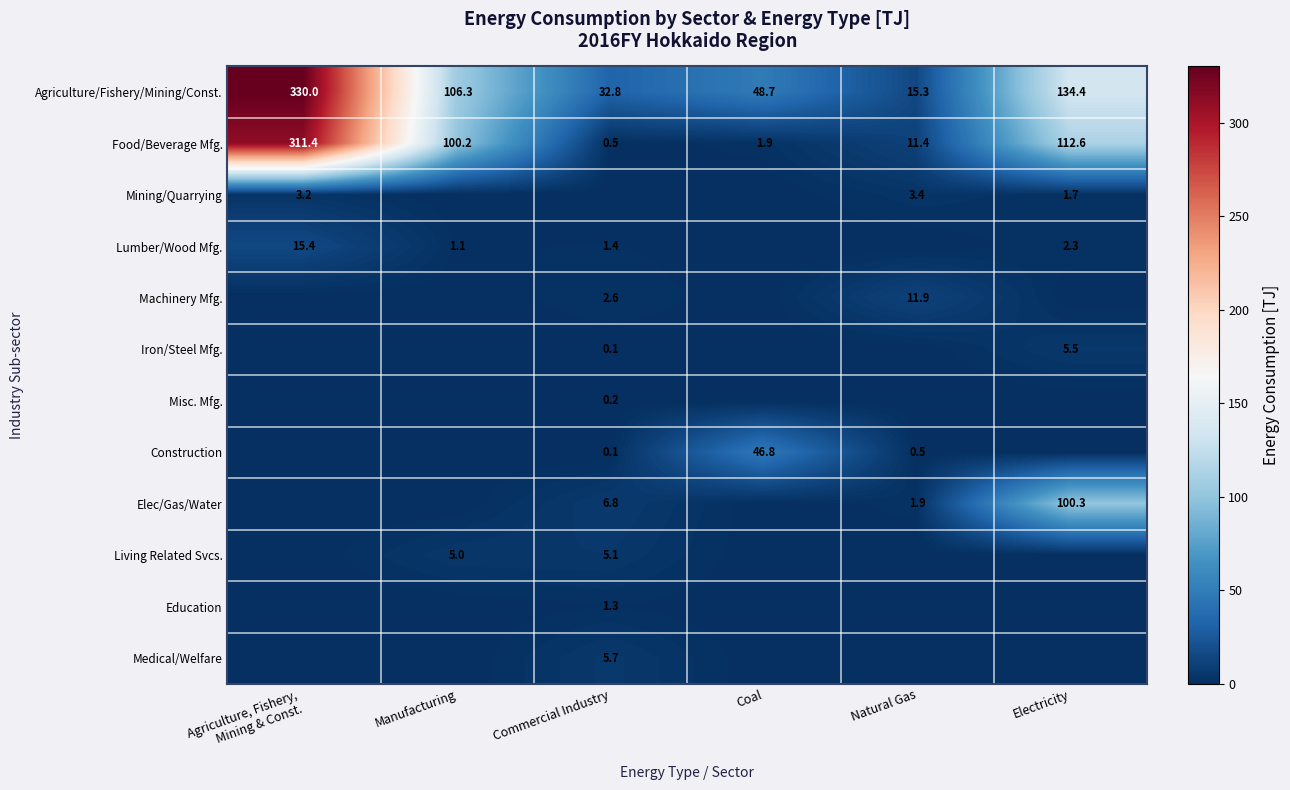

The Elec/Gas/Water series shows 30.6 at Electricity. True or false?

False